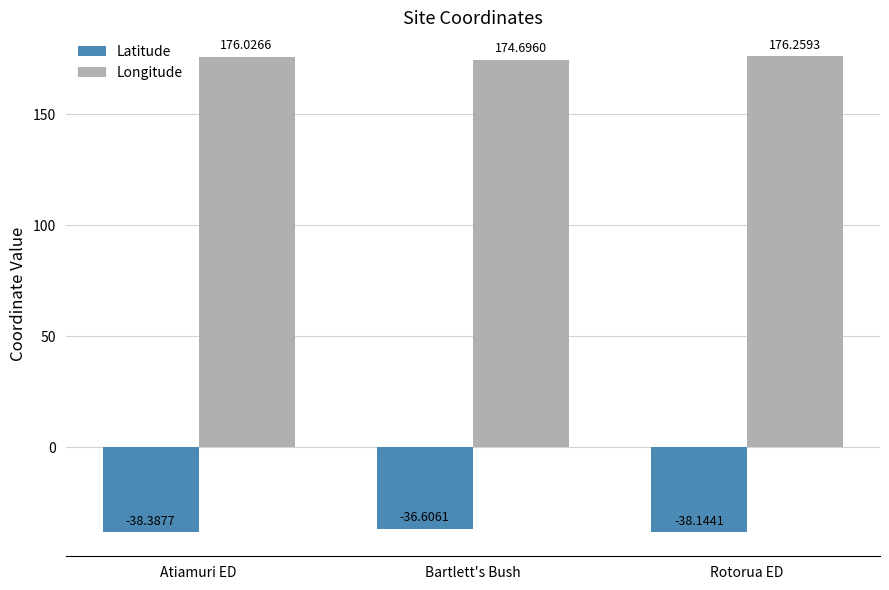

How many distinct data groups are displayed?

2